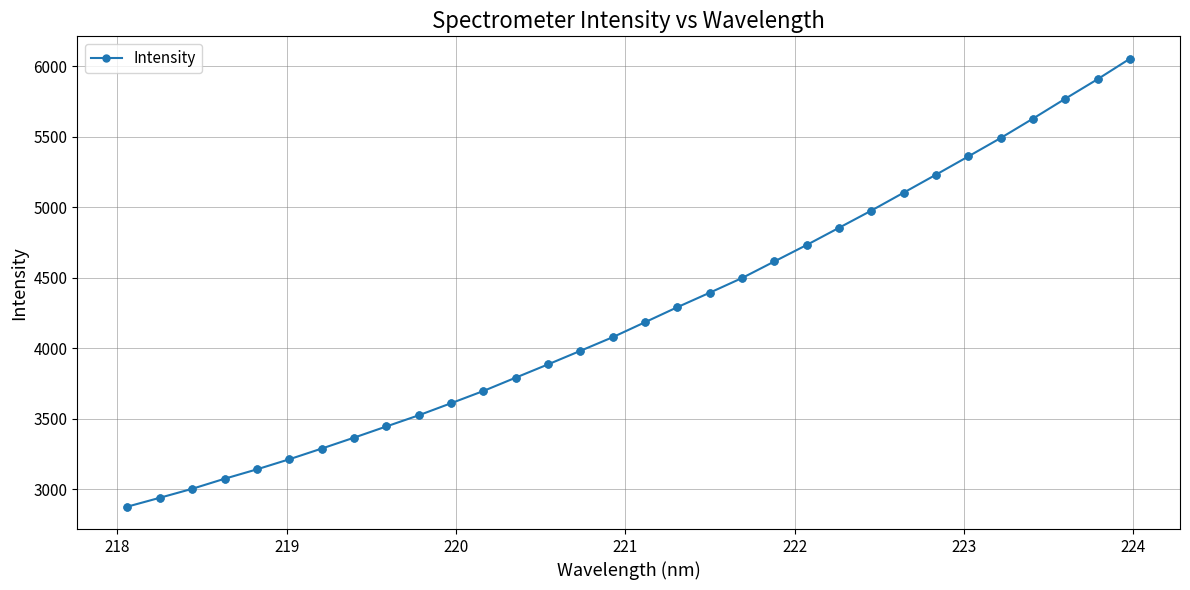

What is the average value?

4251.4